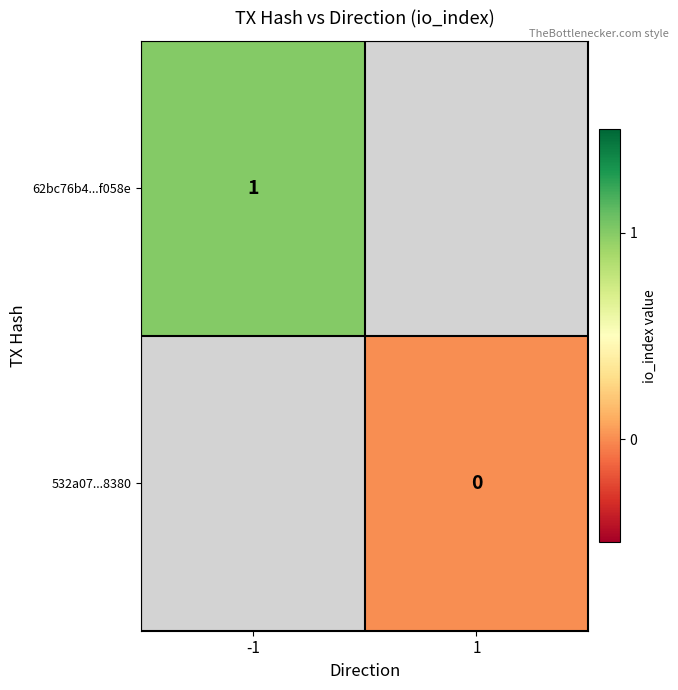

Is it true that 62bc76b4...f058e equals 2 at -1?

False